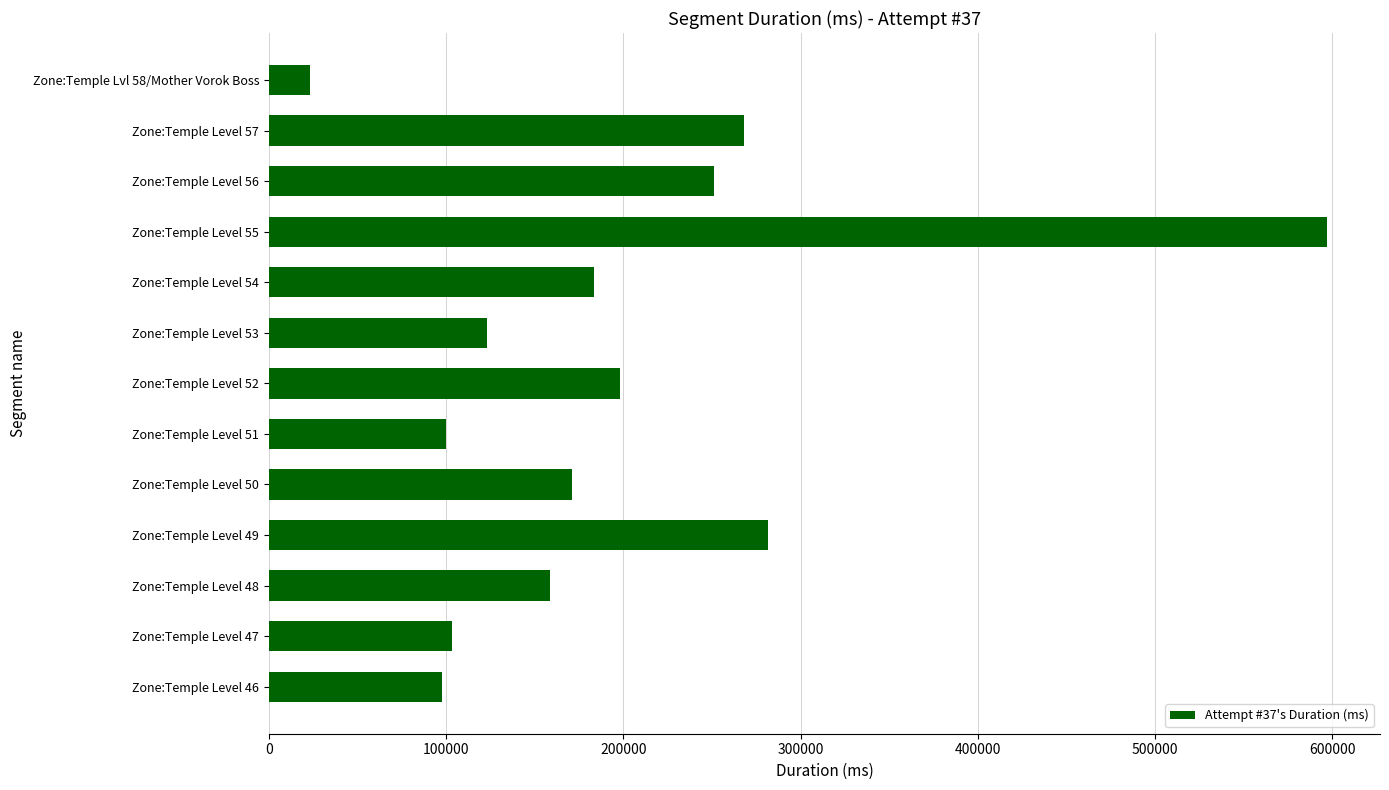

Is it true that the value at Zone:Temple Level 51 is 27051?

False